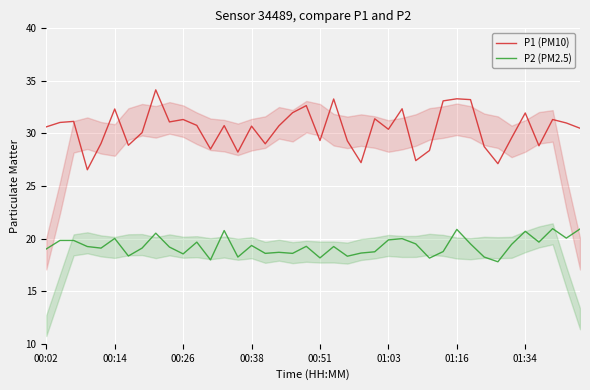

What is the total value across all series at 29?

51.9